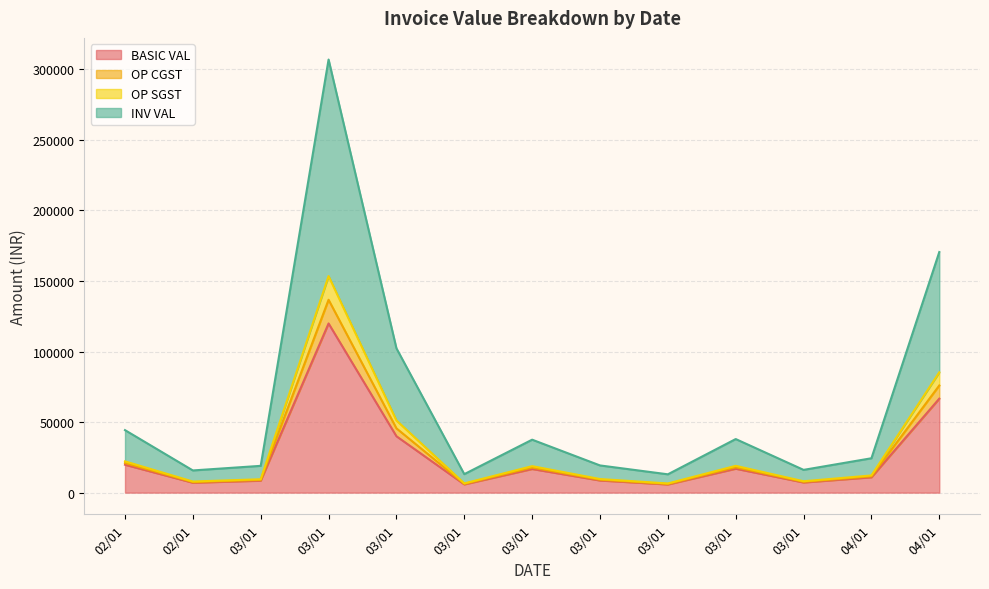

What value does the OP CGST series have at 04/01?

12180.0